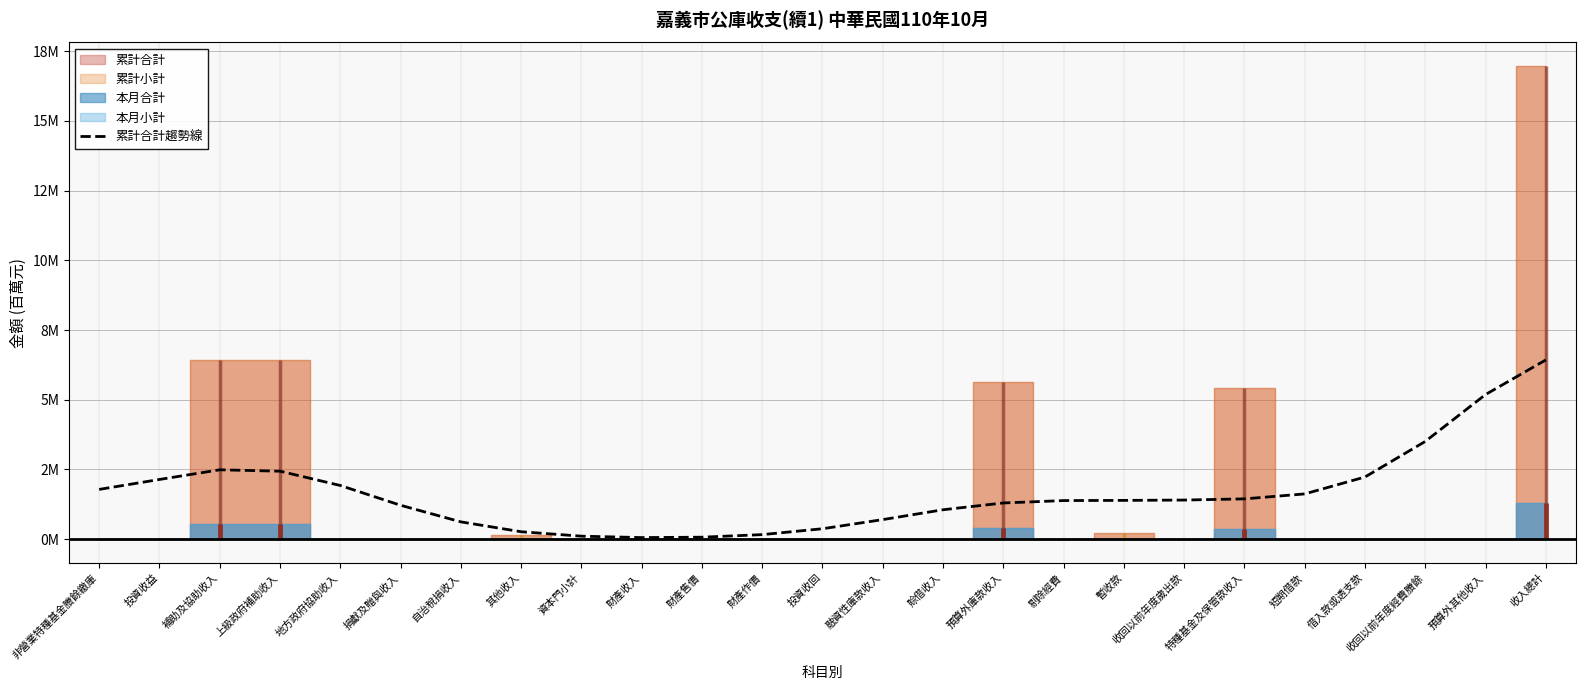

List the labels in order of value, largest first.

收入總計, 預算外其他收入, 收回以前年度經費賸餘, 補助及協助收入, 上級政府補助收入, 借入款或透支款, 投資收益, 地方政府協助收入, 非營業特種基金賸餘繳庫, 短期借款, 特種基金及保管款收入, 收回以前年度歲出款, 暫收款, 剔除經費, 預算外庫款收入, 捐獻及贈與收入, 賒借收入, 融資性庫款收入, 自治稅捐收入, 投資收回, 其他收入, 財產作價, 資本門小計, 財產售價, 財產收入